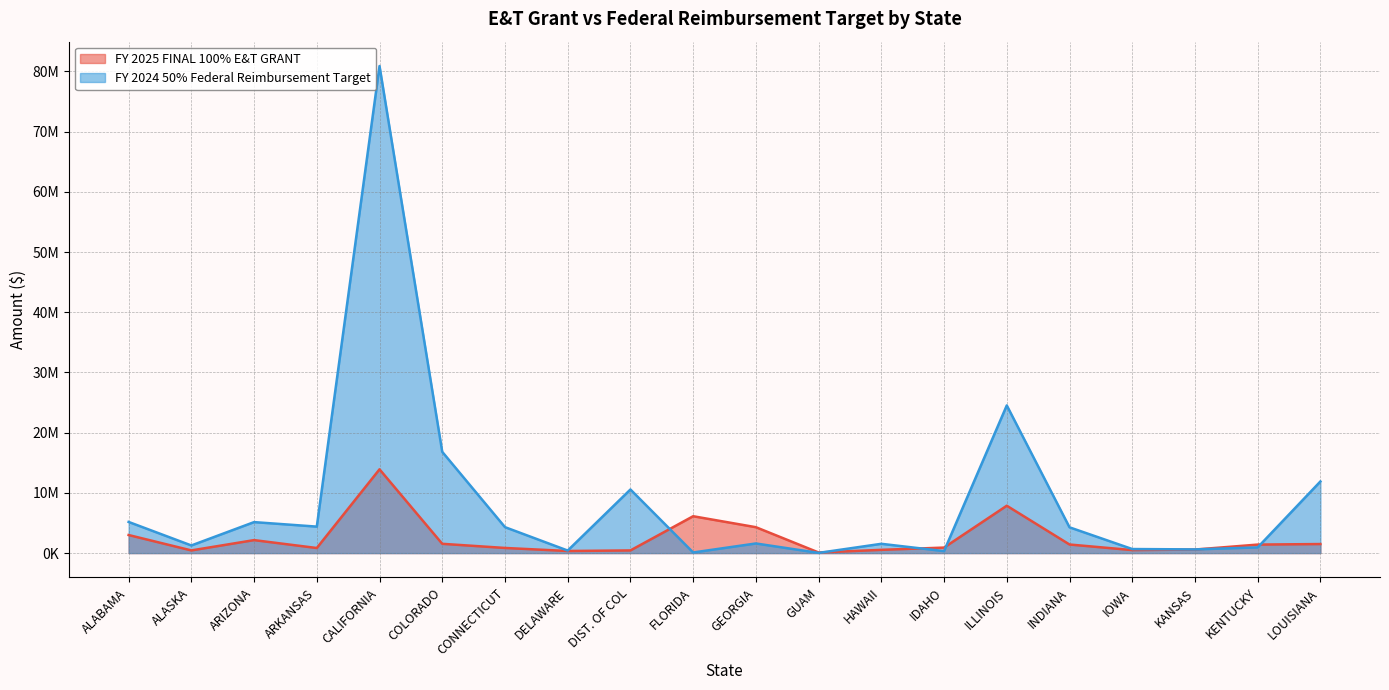

At which category does FY 2024 50% Federal Reimbursement Target reach its first local valley?

ALASKA